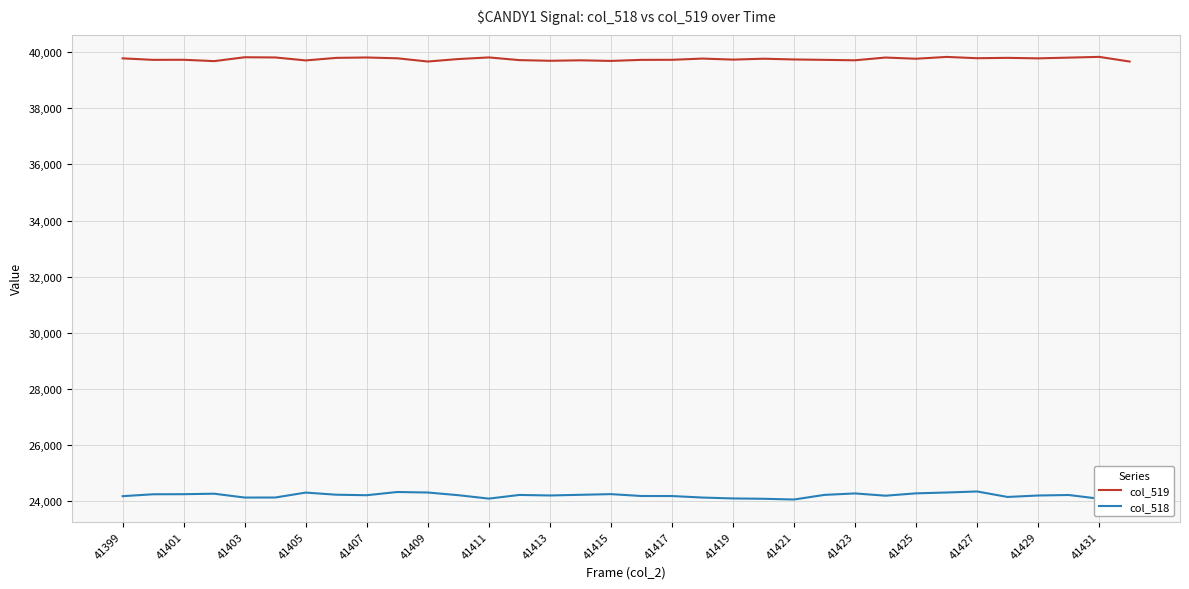

True or false: col_519 has more than 0 interior local peaks.

True